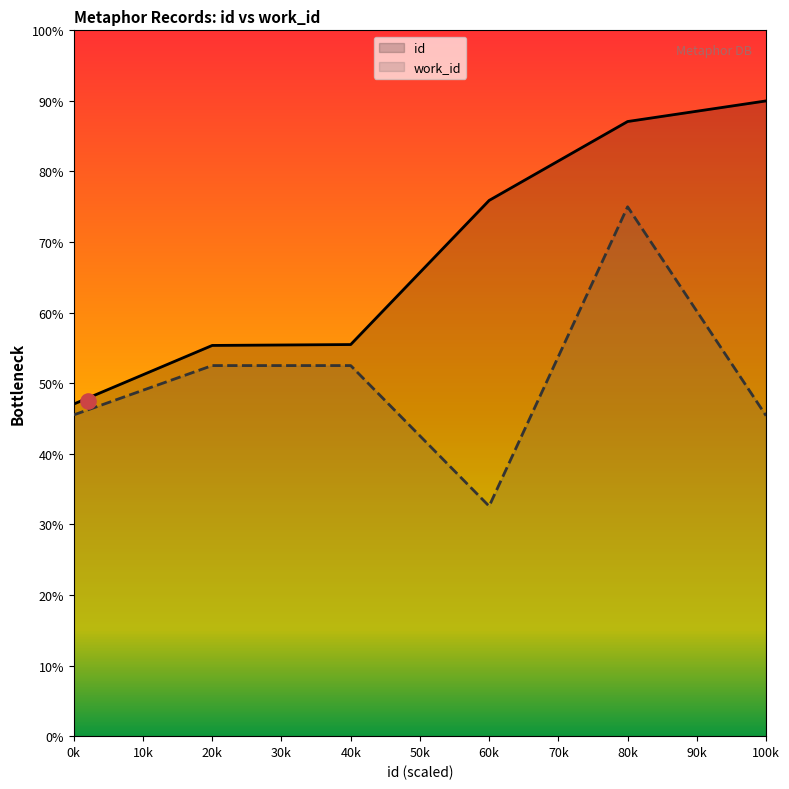

What are all the series names shown in the legend?

id, work_id